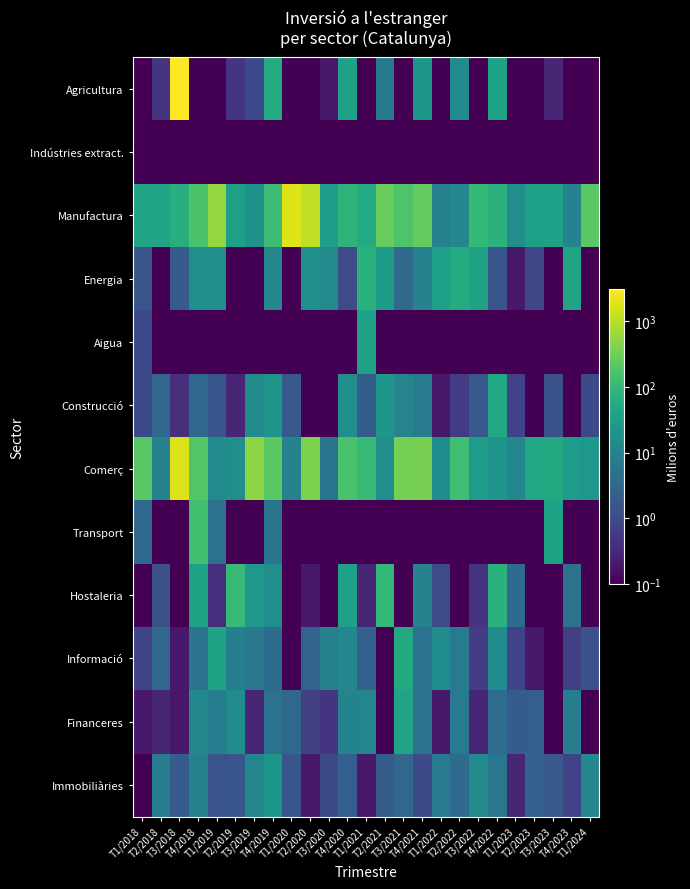

Between T3/2023 and T3/2018, which is larger?

T3/2018